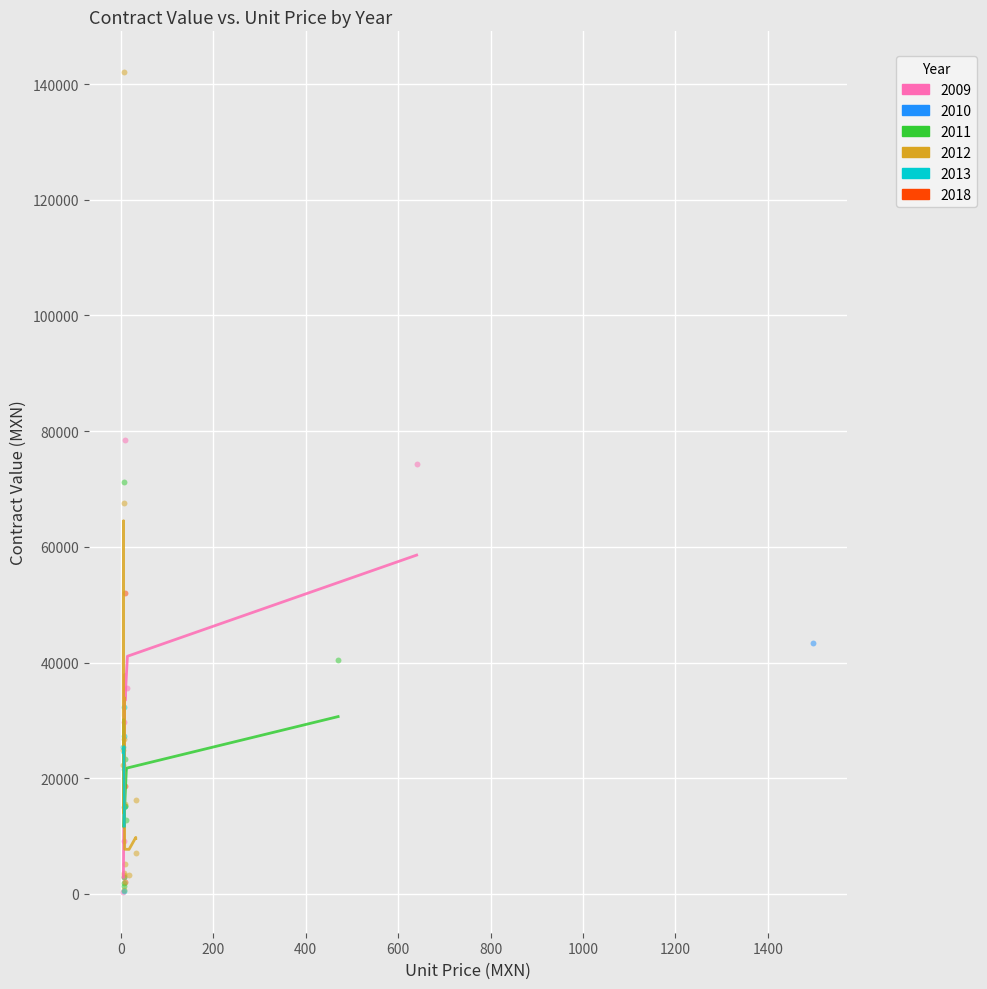

What are all the series names shown in the legend?

2009, 2010, 2011, 2012, 2013, 2018